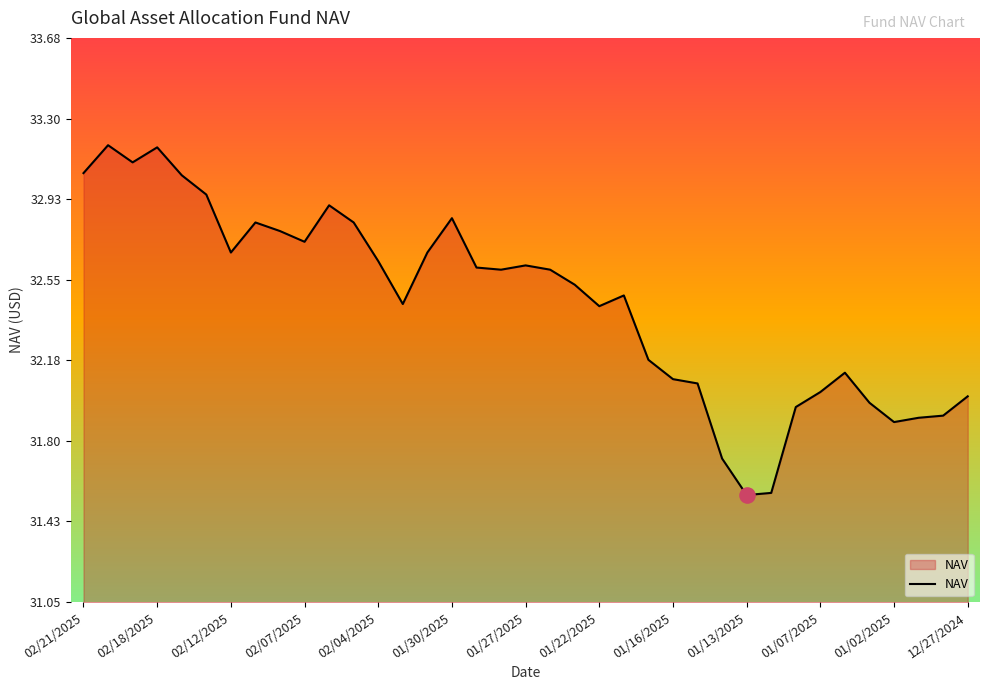

What is the difference between the maximum and minimum values?

1.6